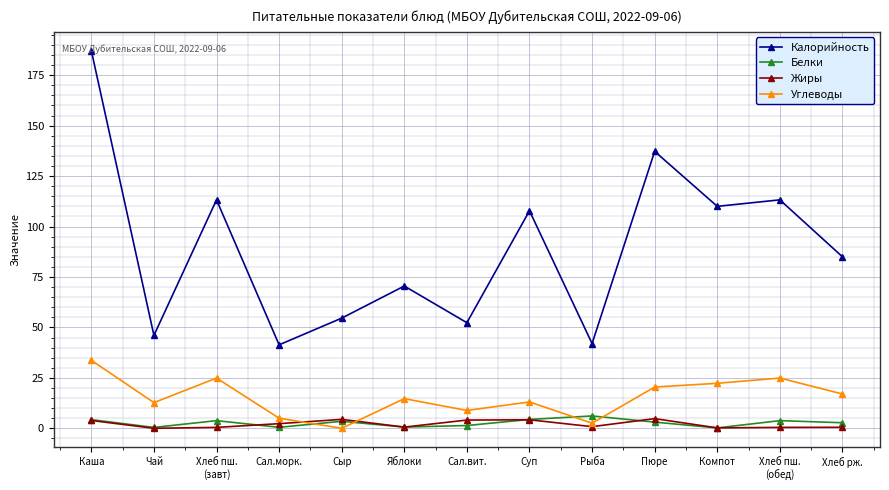

What is the average value of the Углеводы series?

15.4